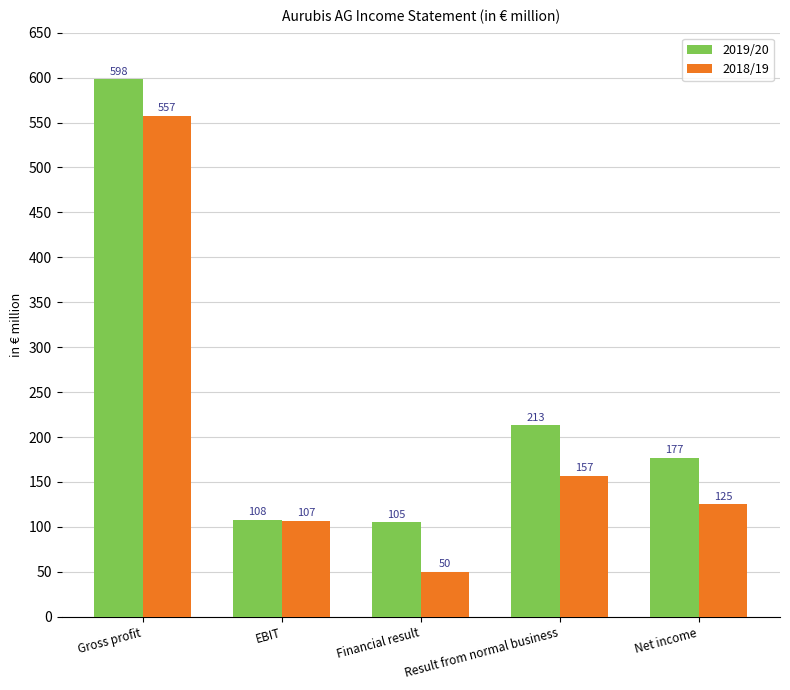

Between Financial result and Result from normal business, which series saw the biggest shift?

2019/20